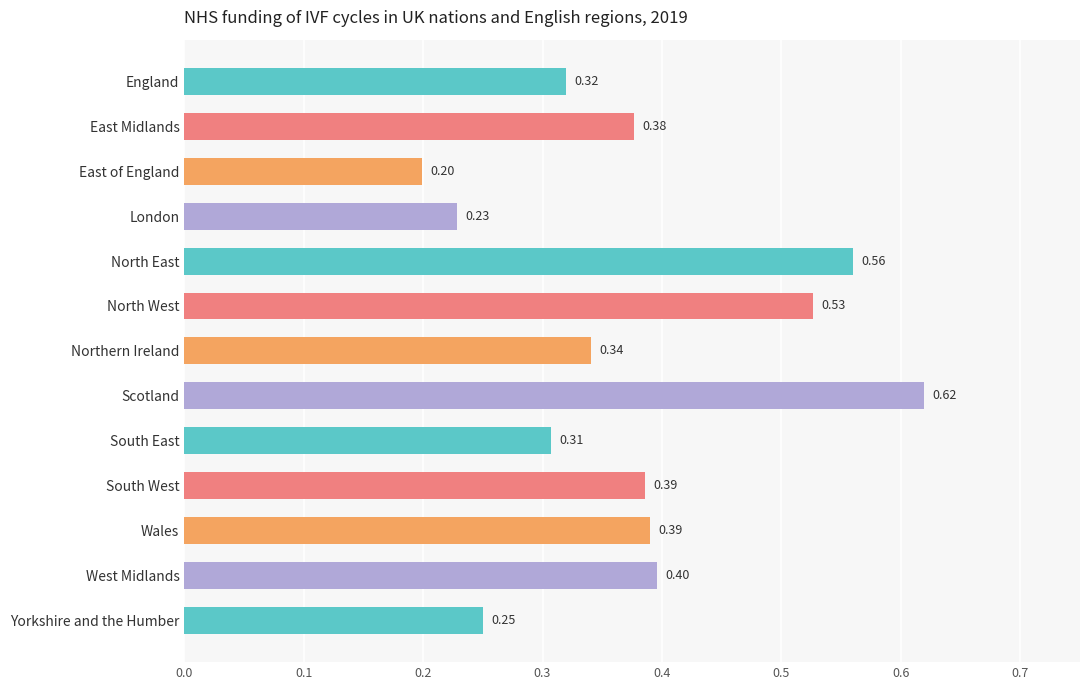

What is the sum of all values?

4.9